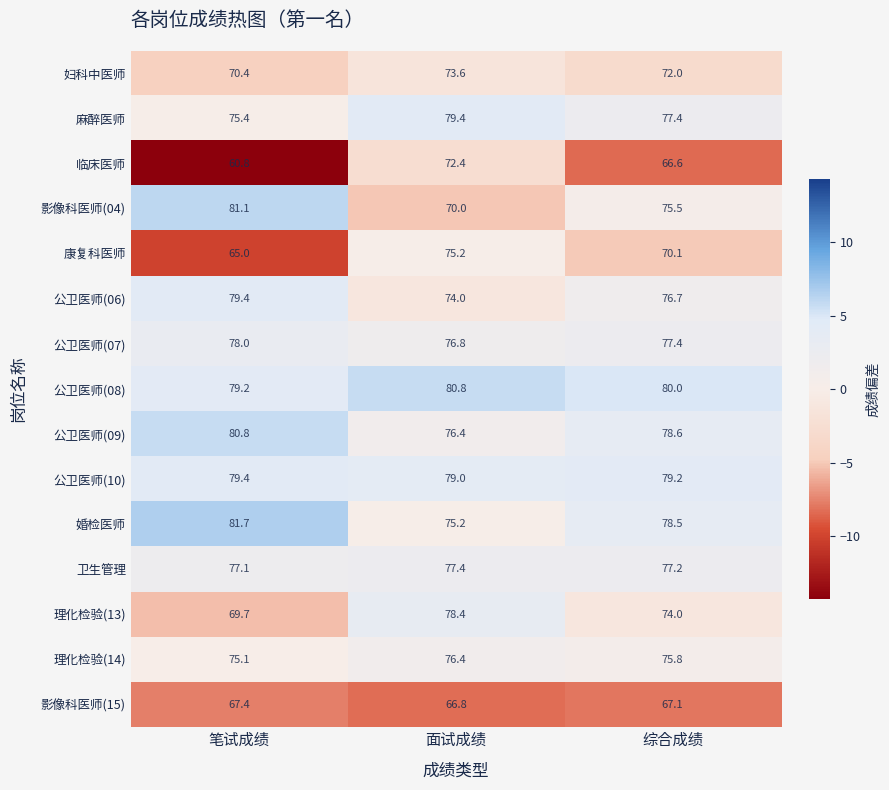

At which category does the chart reach its peak across all series?

笔试成绩